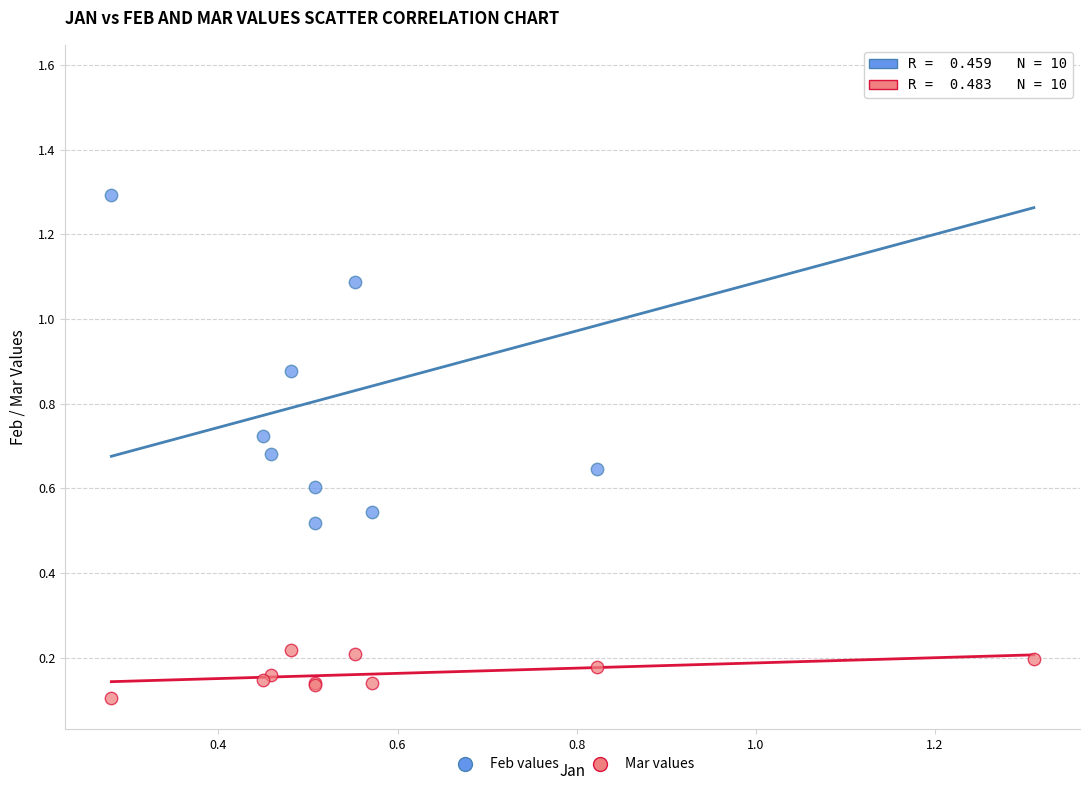

What are all the series names shown in the legend?

Feb values, Mar values